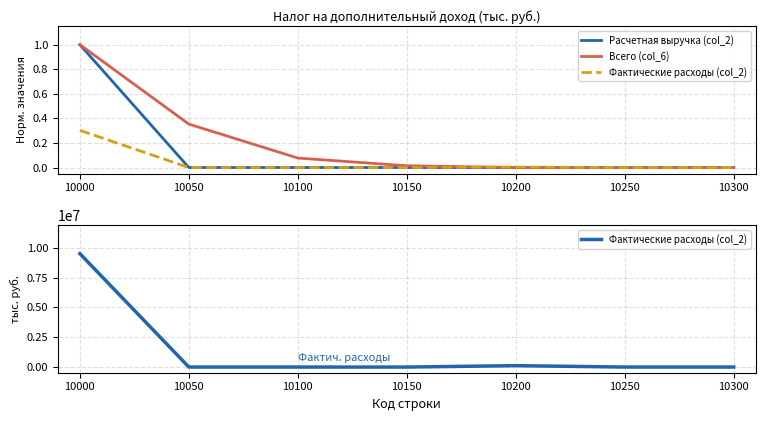

In Фактические расходы (col_2), how many points are higher than both neighbors (excluding endpoints)?

1